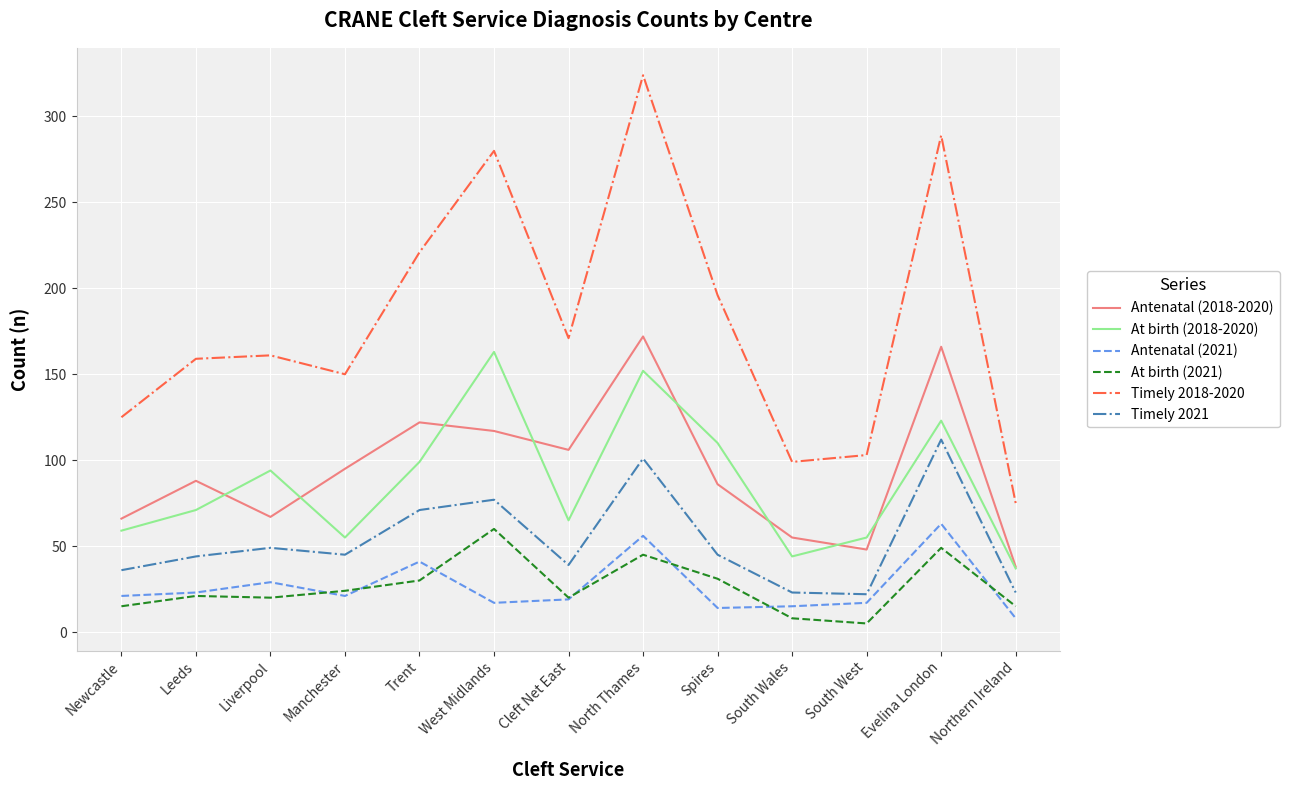

Which category has the highest value across all series?

North Thames